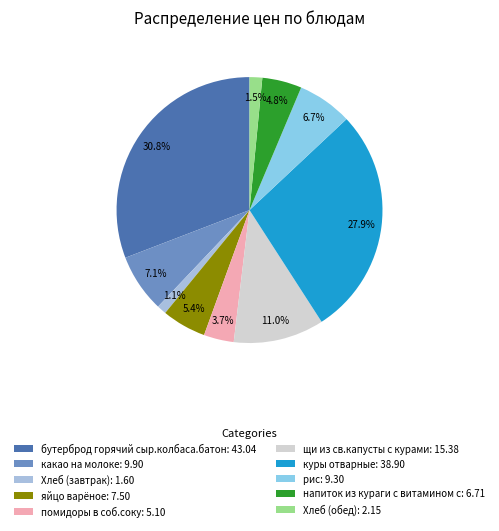

What is the ratio of the value at какао на молоке to the value at рис?

1.1